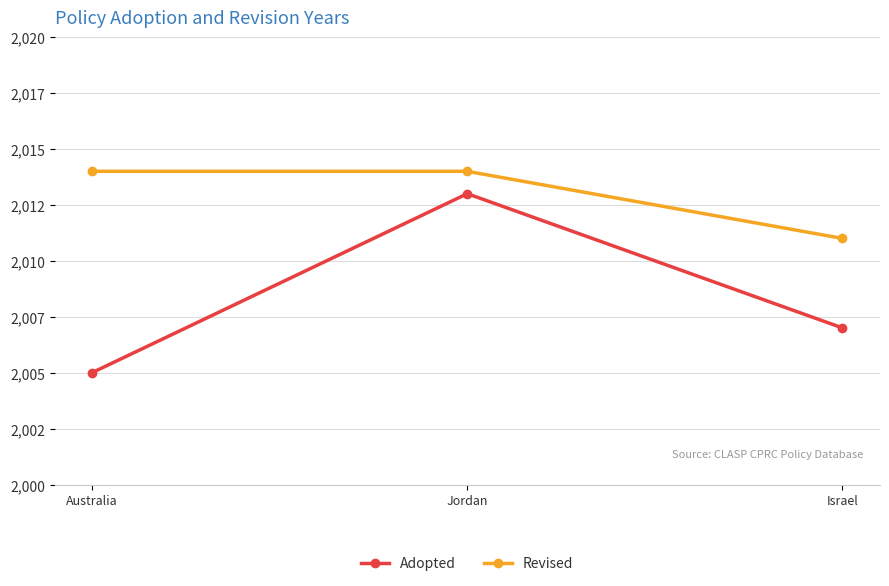

Is this an area chart (filled region under the line)?

No